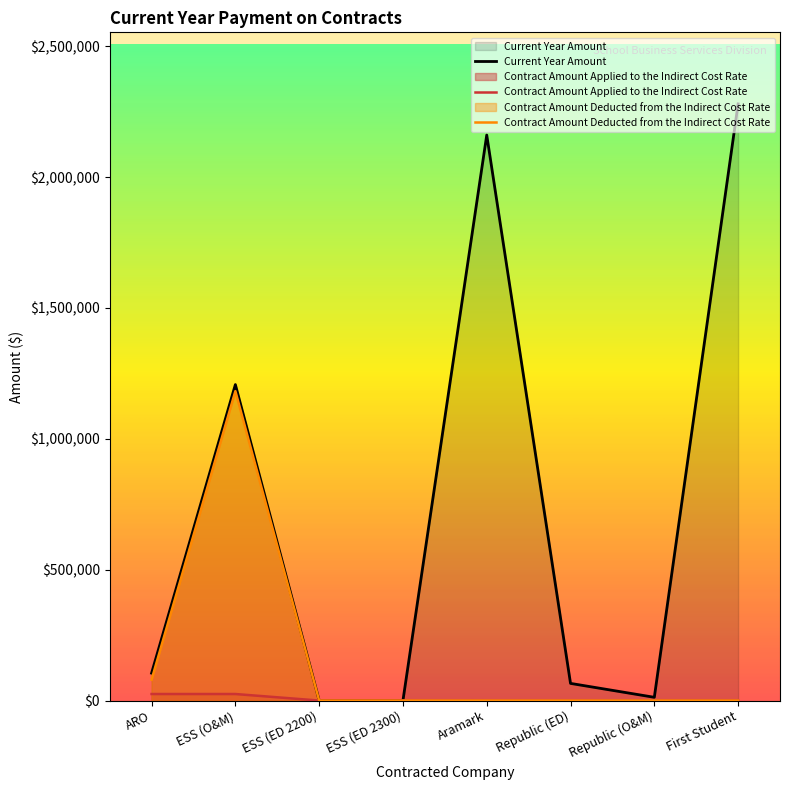

Rank the series at Republic (ED) from highest to lowest value.

Current Year Amount, Contract Amount Applied to the Indirect Cost Rate, Contract Amount Deducted from the Indirect Cost Rate